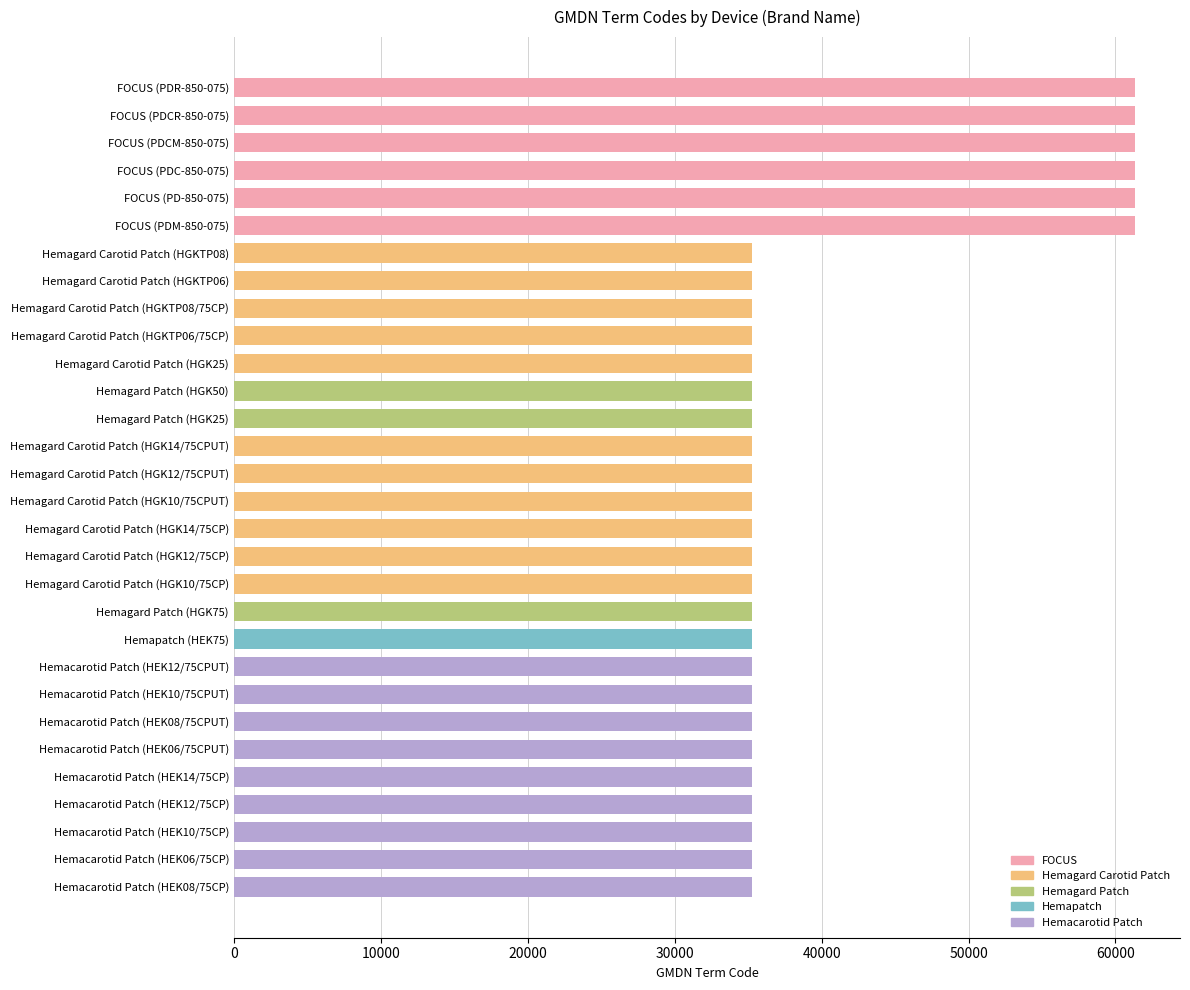

Approximately how many times larger is the value at Hemagard Carotid Patch (HGK14/75CPUT) compared to FOCUS (PDR-850-075)?

0.6